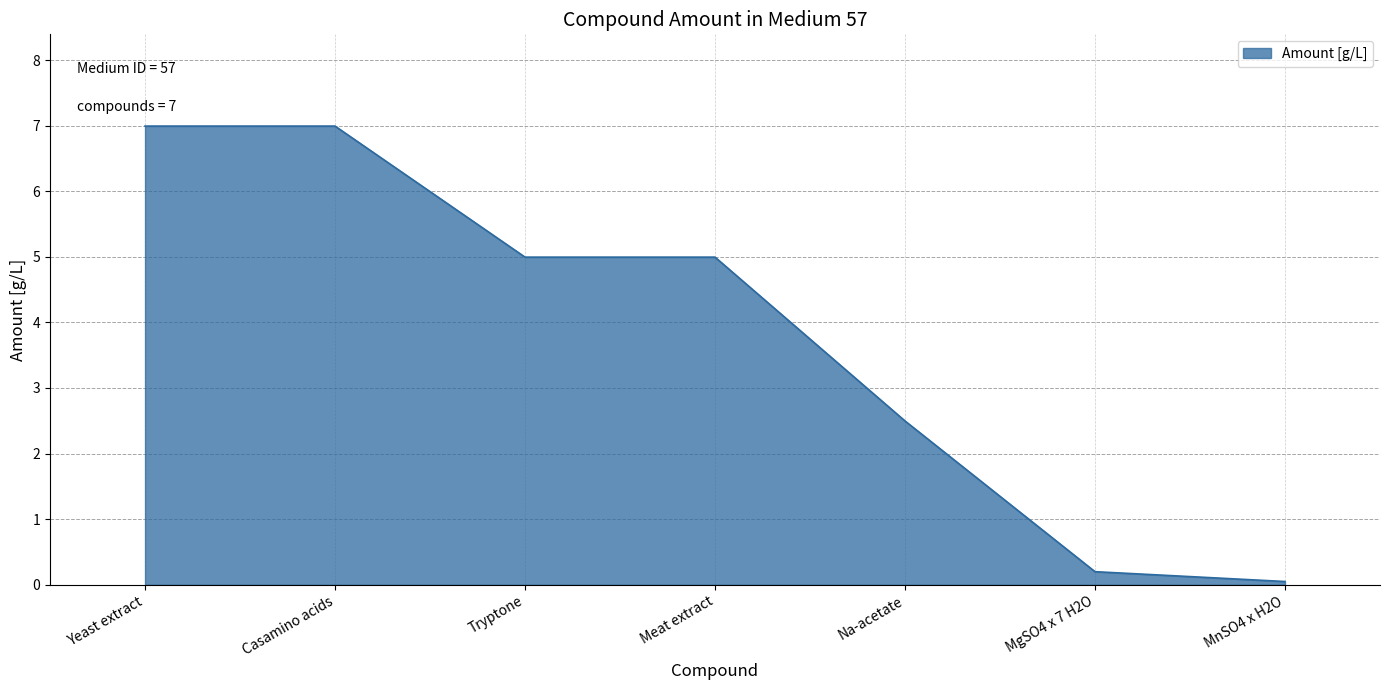

Count the number of data series in this chart.

1